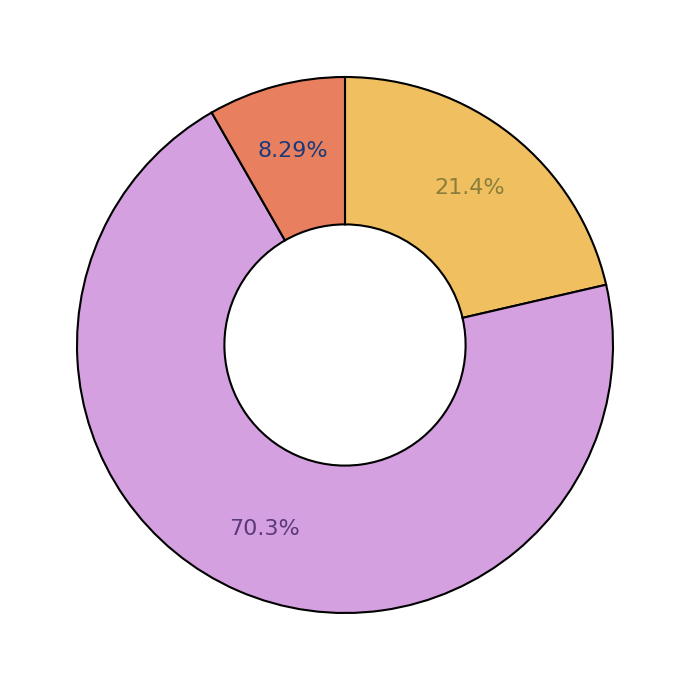

Is there any slice that represents more than half of the pie?

Yes